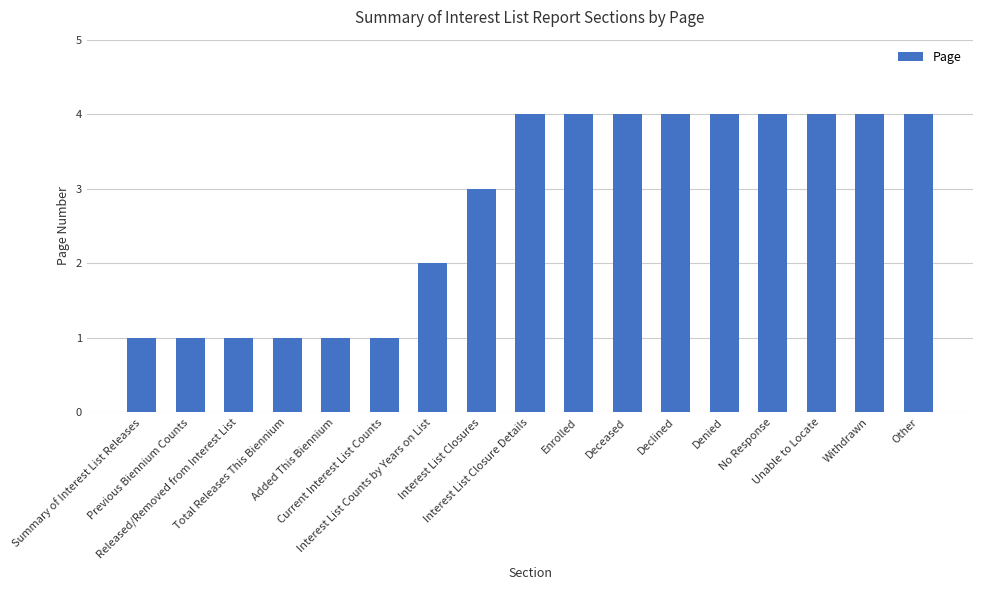

Is it true that the value at Summary of Interest List Releases is 2?

False